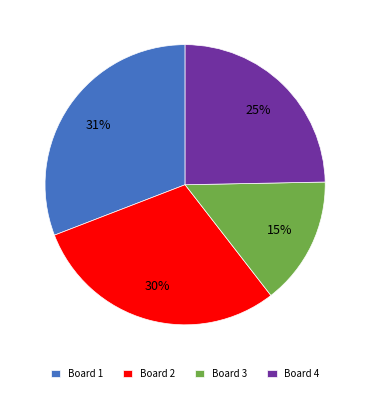

Rank the categories by value from highest to lowest.

Board 1, Board 2, Board 4, Board 3